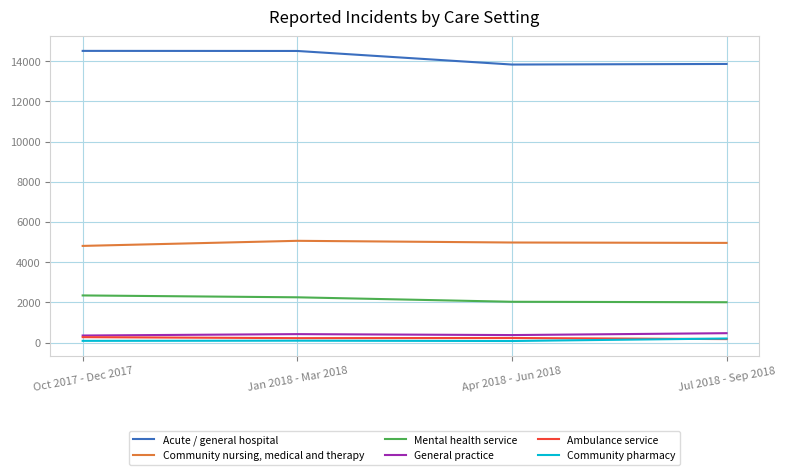

Does the chart have visible grid lines?

Yes